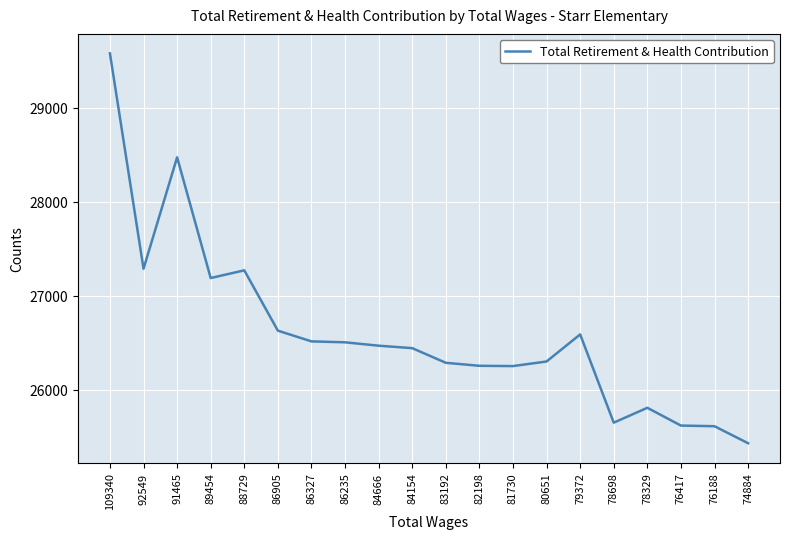

What is the ratio of the value at 86905 to the value at 88729?

1.0